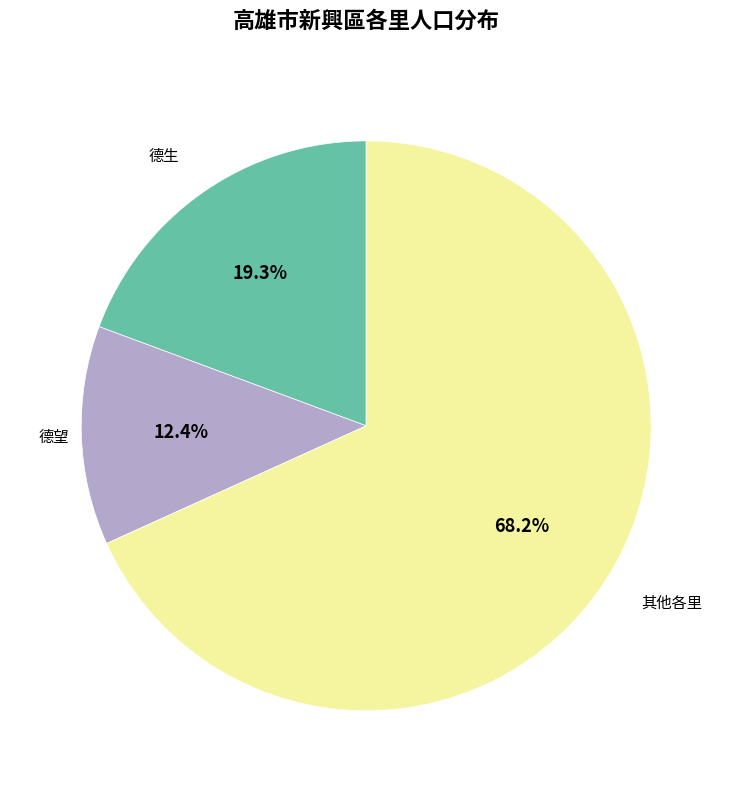

Does any single category account for the majority?

Yes